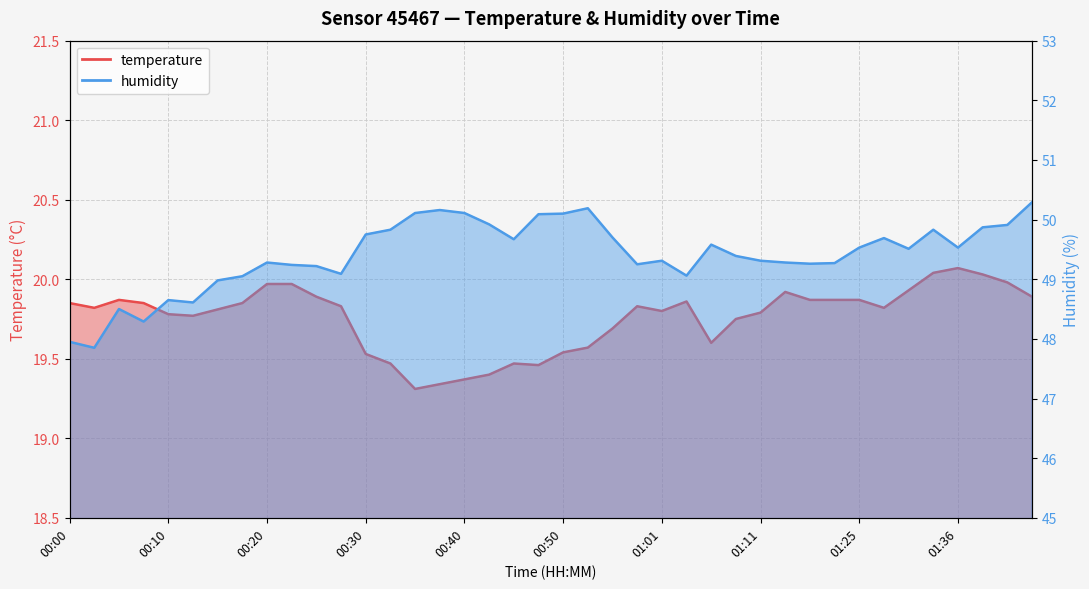

True or false: humidity and temperature cross at least once.

False